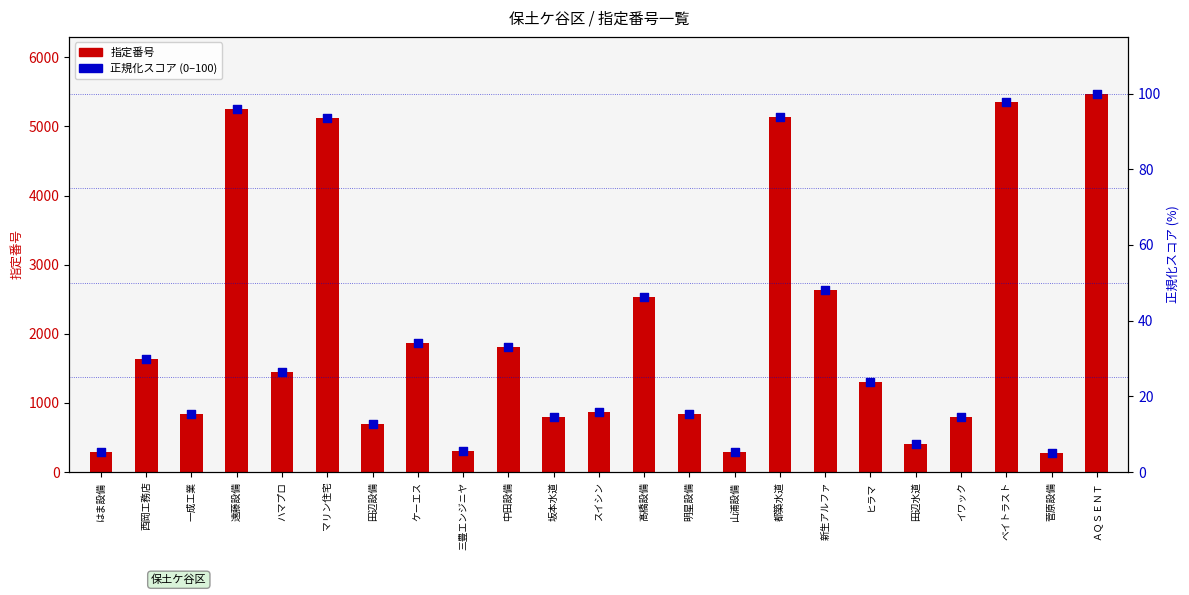

Is the value of 正規化スコア (0–100) at 明星設備 greater than the value of 指定番号 at イワック?

No